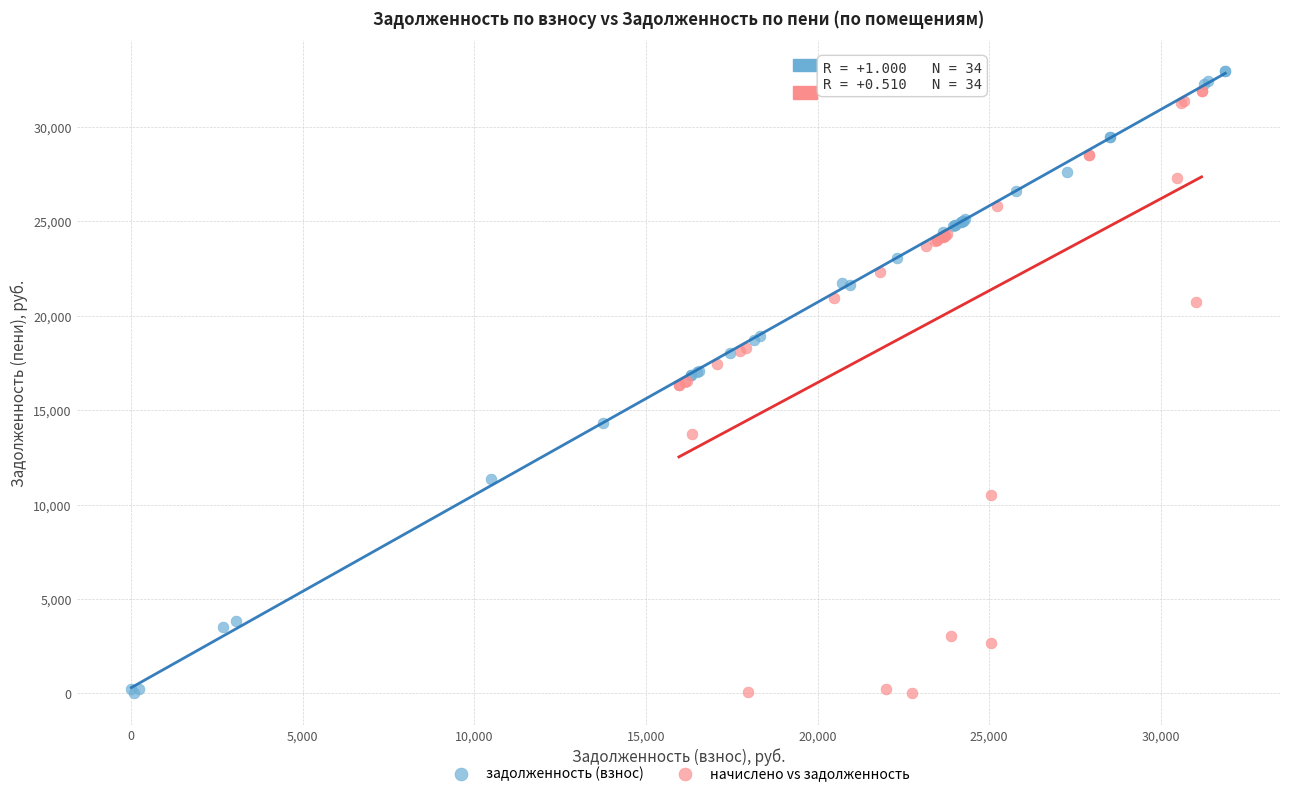

Which series has the largest Y range (max minus min)?

задолженность (взнос)